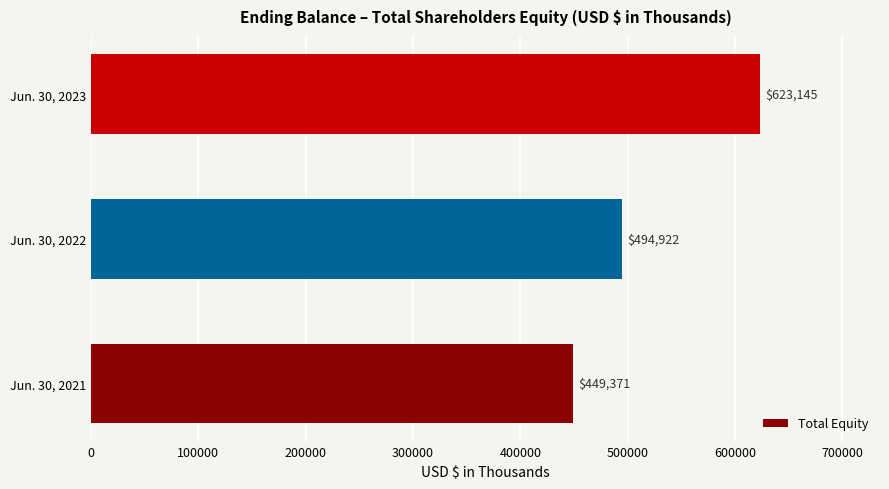

How many series are shown in this chart?

1